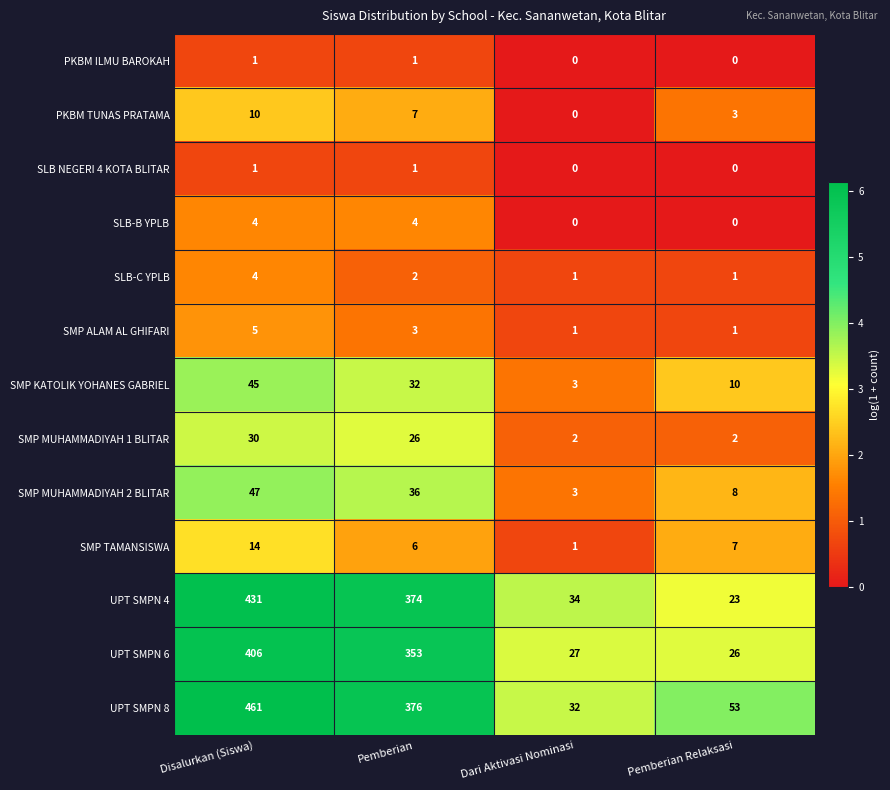

What is the maximum value for SMP TAMANSISWA?

14